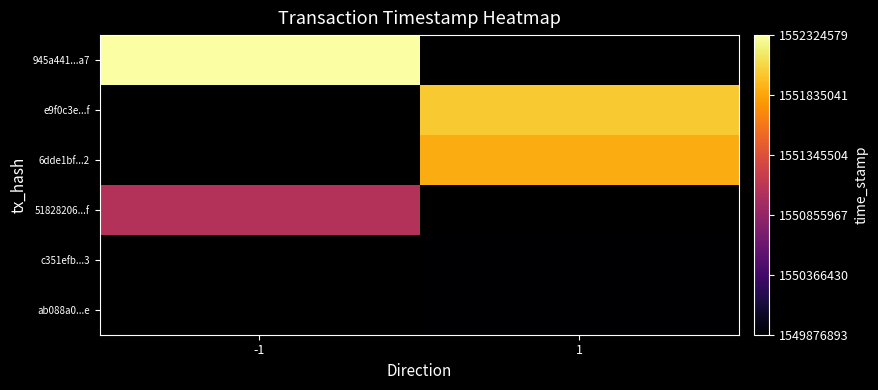

How many series are shown in this chart?

6